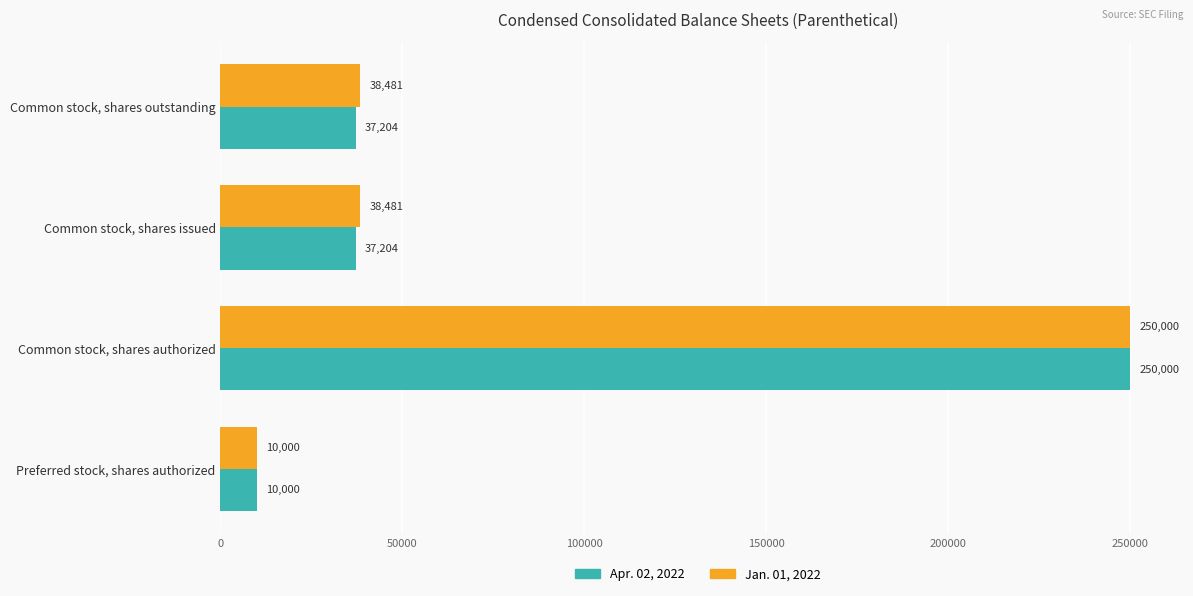

Count the Jan. 01, 2022 values in the range 38481 to 250000.

3